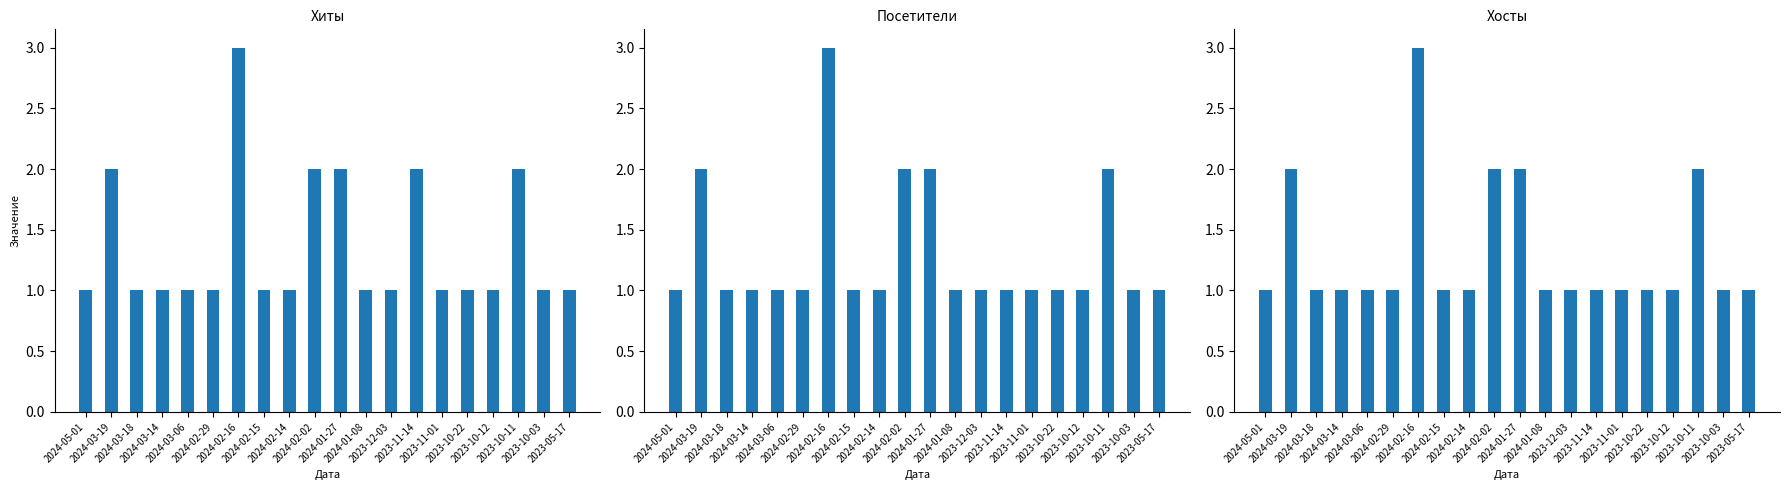

What is the total value across all series at 2023-11-14?

4